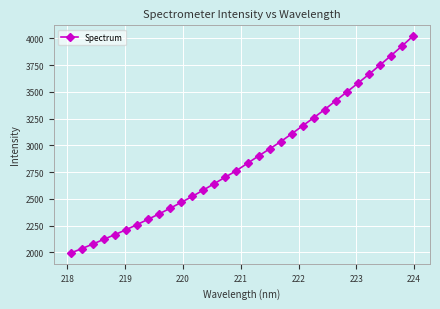

What is the difference between the second highest and second lowest values?

1892.1